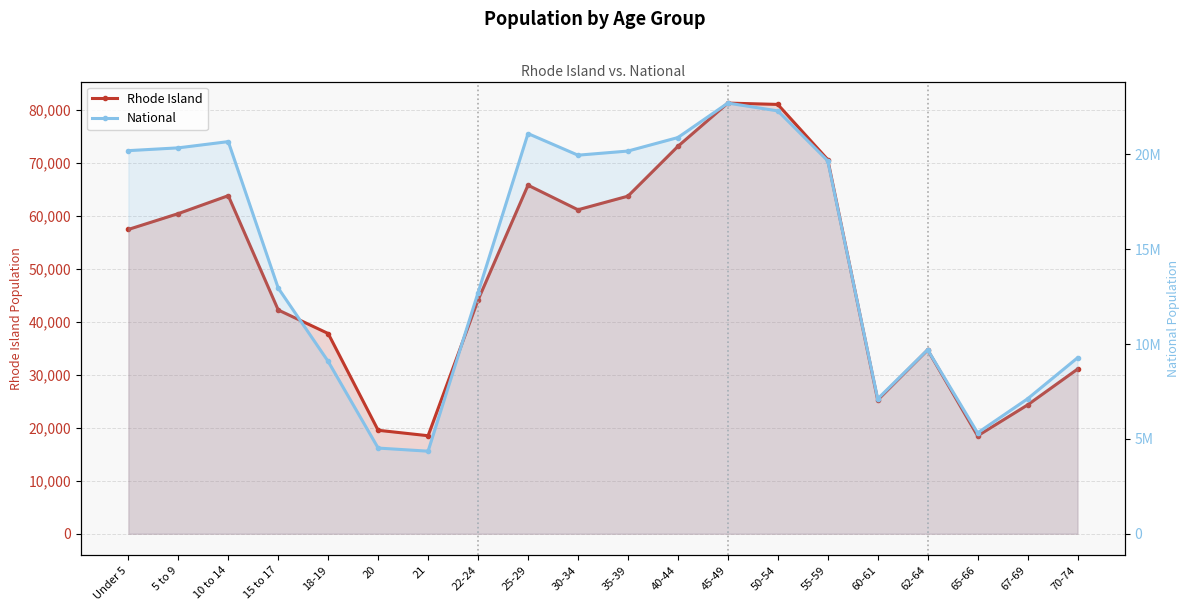

Which category has the lowest value in the National series?

21